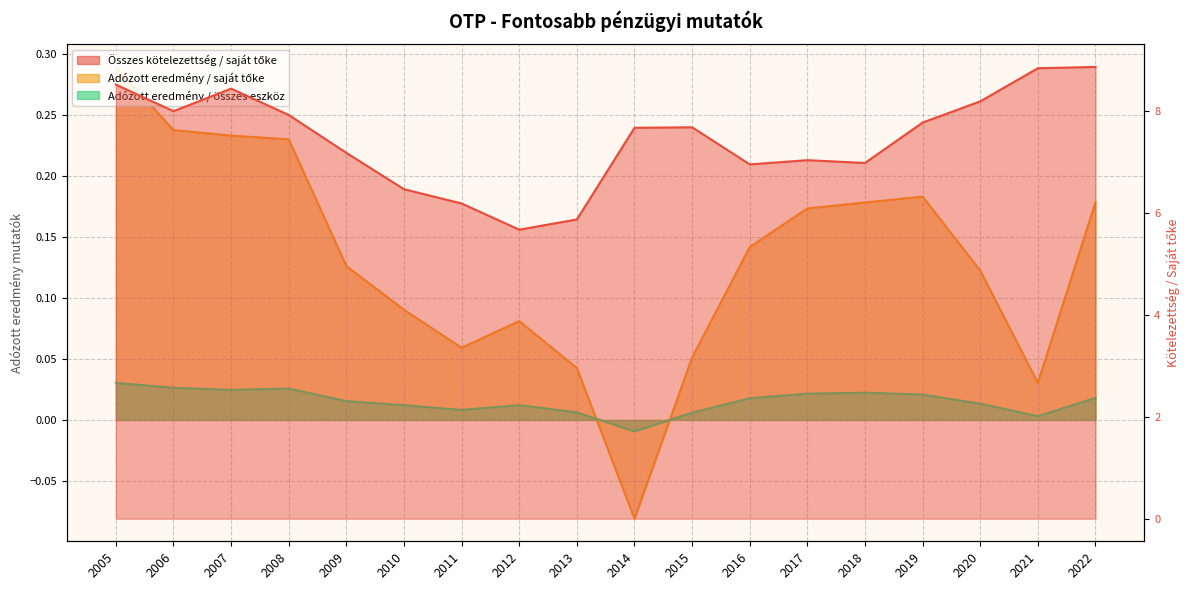

Reading left to right, list all the values displayed in this chart.

Összes kötelezettség / saját tőke: 2005=8.5	2006=8.0	2007=8.4	2008=7.9	2009=7.2	2010=6.5	2011=6.2	2012=5.7	2013=5.9	2014=7.7	2015=7.7	2016=7.0	2017=7.0	2018=7.0	2019=7.8	2020=8.2	2021=8.8	2022=8.9
Adózott eredmény / saját tőke: 2005=0.3	2006=0.2	2007=0.2	2008=0.2	2009=0.1	2010=0.1	2011=0.1	2012=0.1	2013=0.0	2014=-0.1	2015=0.1	2016=0.1	2017=0.2	2018=0.2	2019=0.2	2020=0.1	2021=0.0	2022=0.2
Adózott eredmény / összes eszköz: 2005=0.0	2006=0.0	2007=0.0	2008=0.0	2009=0.0	2010=0.0	2011=0.0	2012=0.0	2013=0.0	2014=-0.0	2015=0.0	2016=0.0	2017=0.0	2018=0.0	2019=0.0	2020=0.0	2021=0.0	2022=0.0